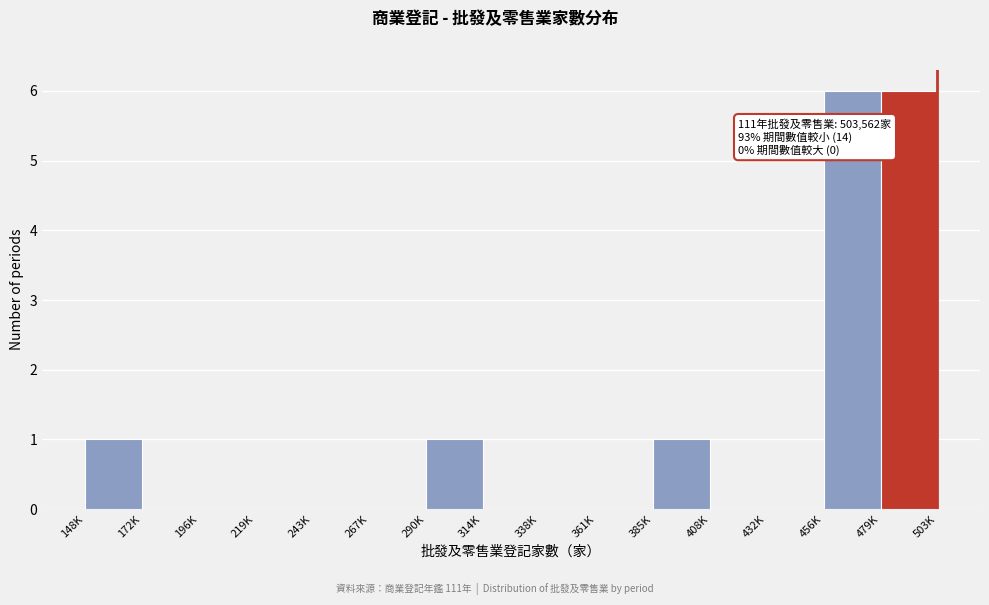

True or false: the data shows 0 at 267K.

True